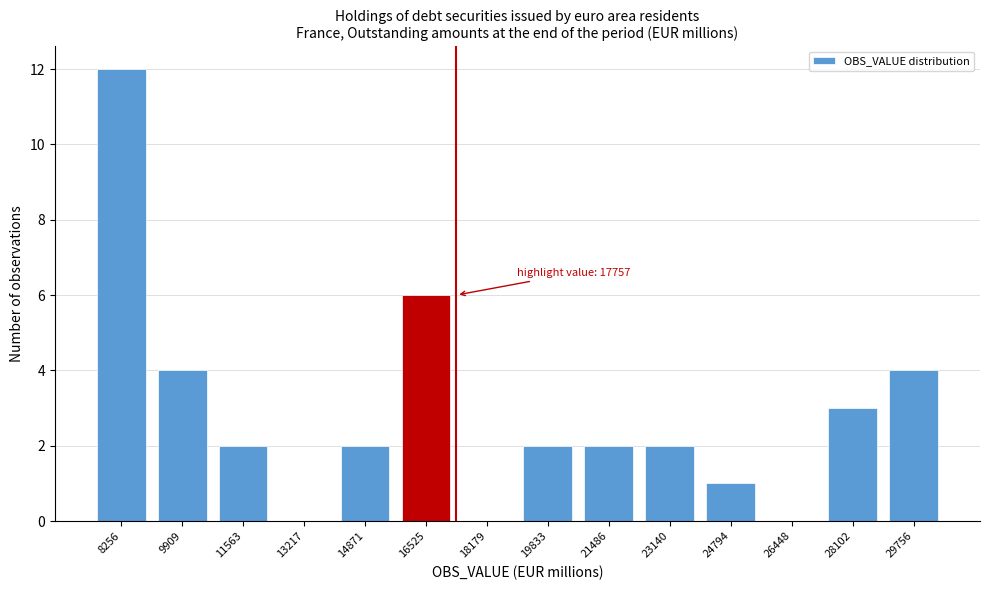

Reading right to left, transcribe all the data shown in this chart.

29756=4	28102=3	26448=0	24794=1	23140=2	21486=2	19833=2	18179=0	16525=6	14871=2	13217=0	11563=2	9909=4	8256=12